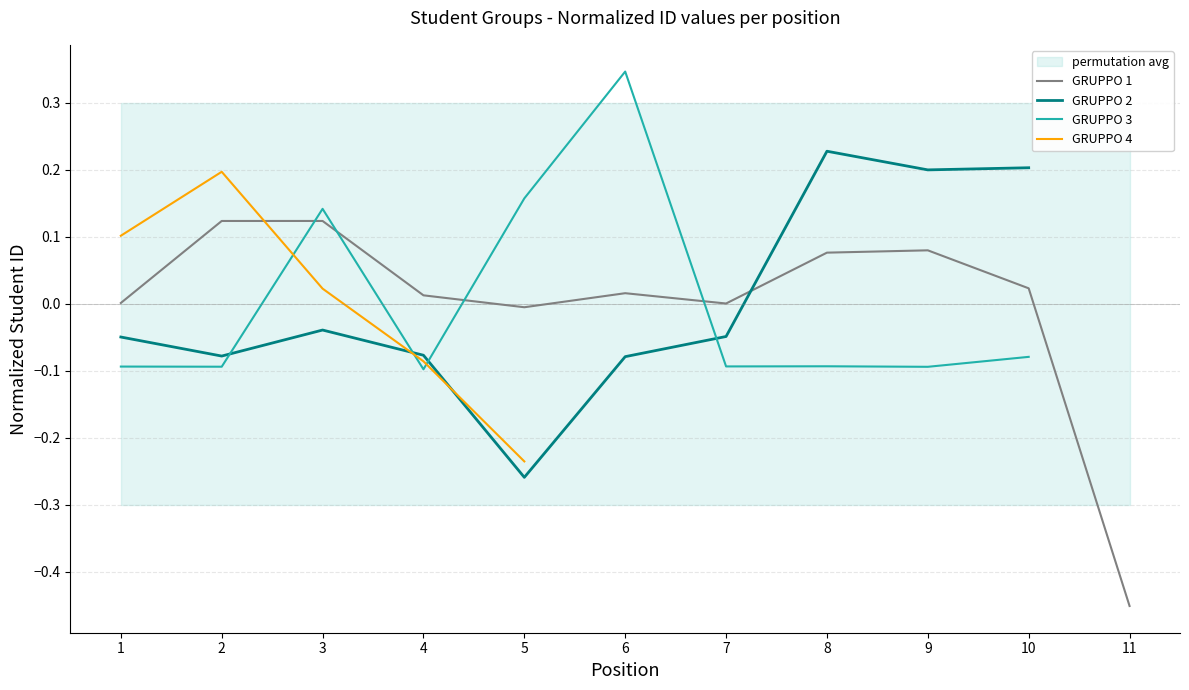

After their last crossing, which series has the higher values: GRUPPO 3 or GRUPPO 1?

GRUPPO 1